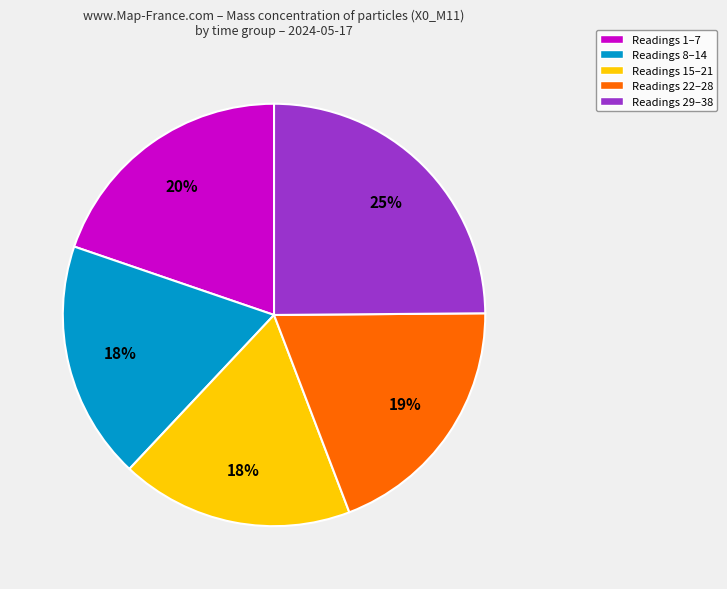

Which category has the biggest portion of the pie?

Readings 29–38